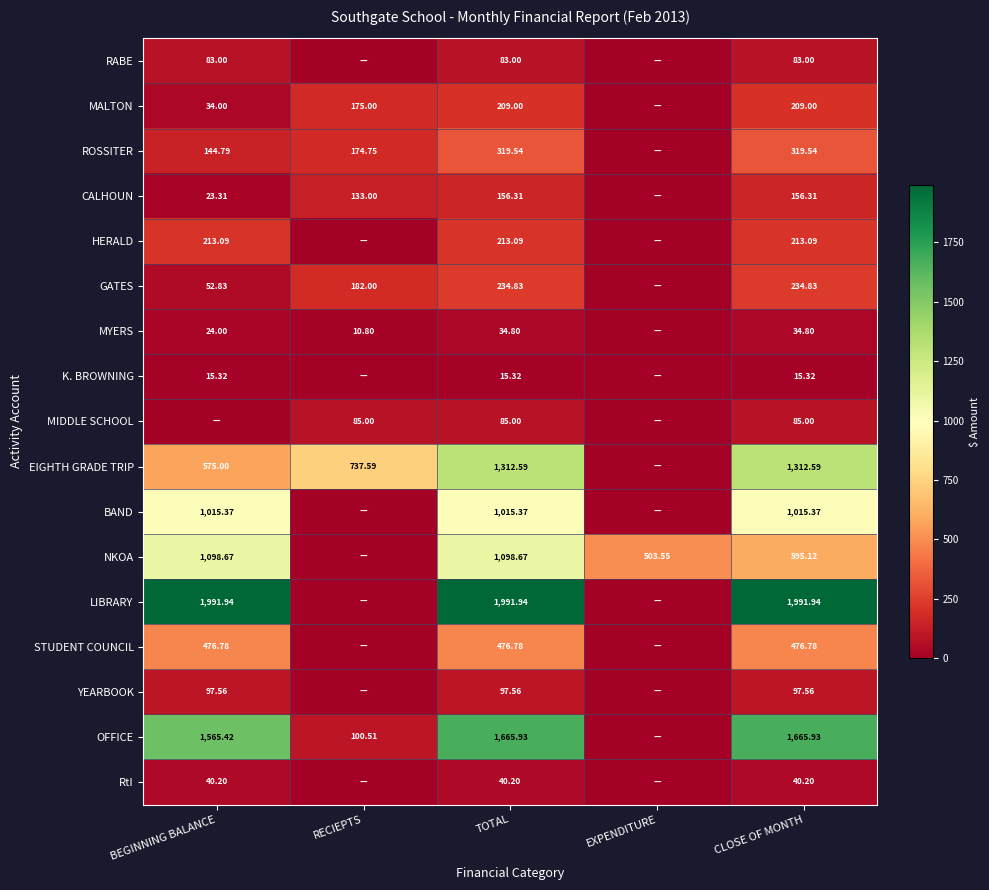

At how many categories does at least one series exceed 1695?

3